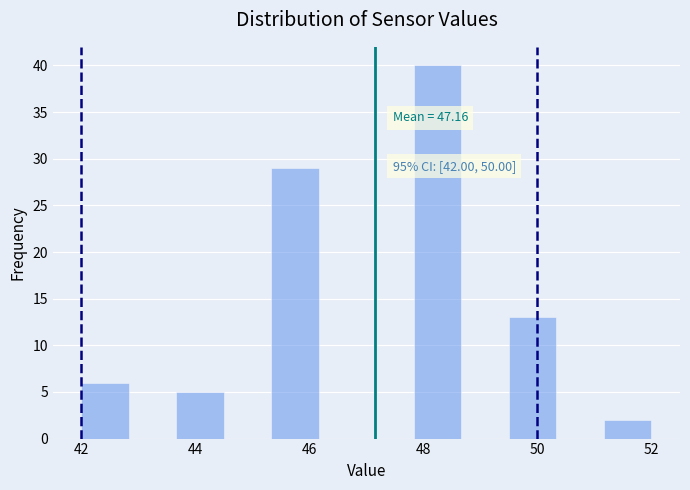

Which range on the x-axis has the tallest bar?

47.8 to 48.6